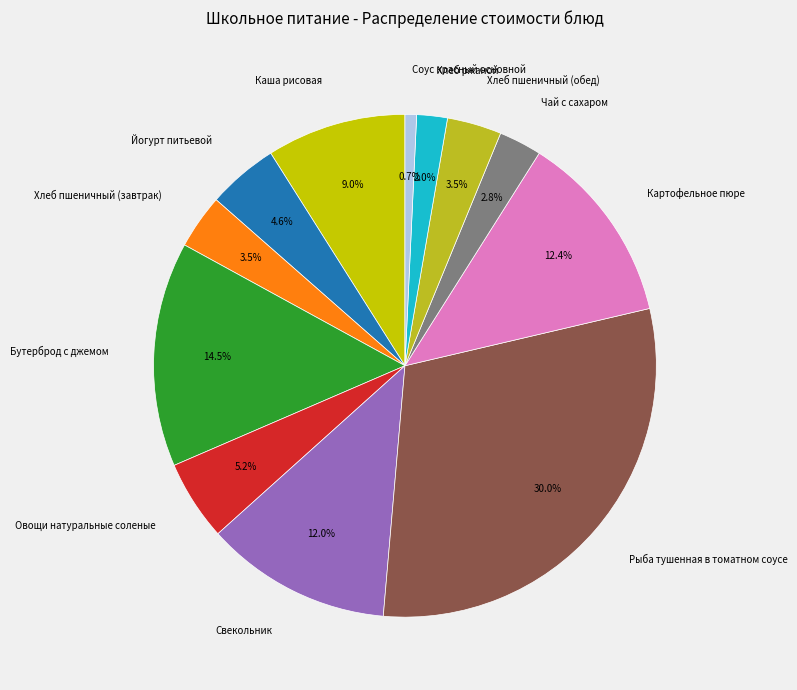

To the nearest percent, what is the difference between the largest and smallest slice percentages?

29%